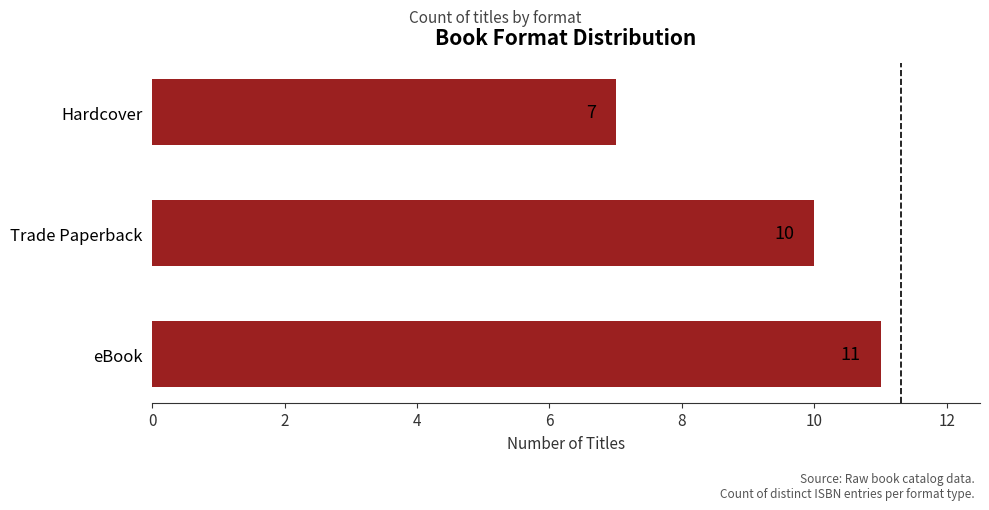

List the labels in order of value, smallest first.

Hardcover, Trade Paperback, eBook